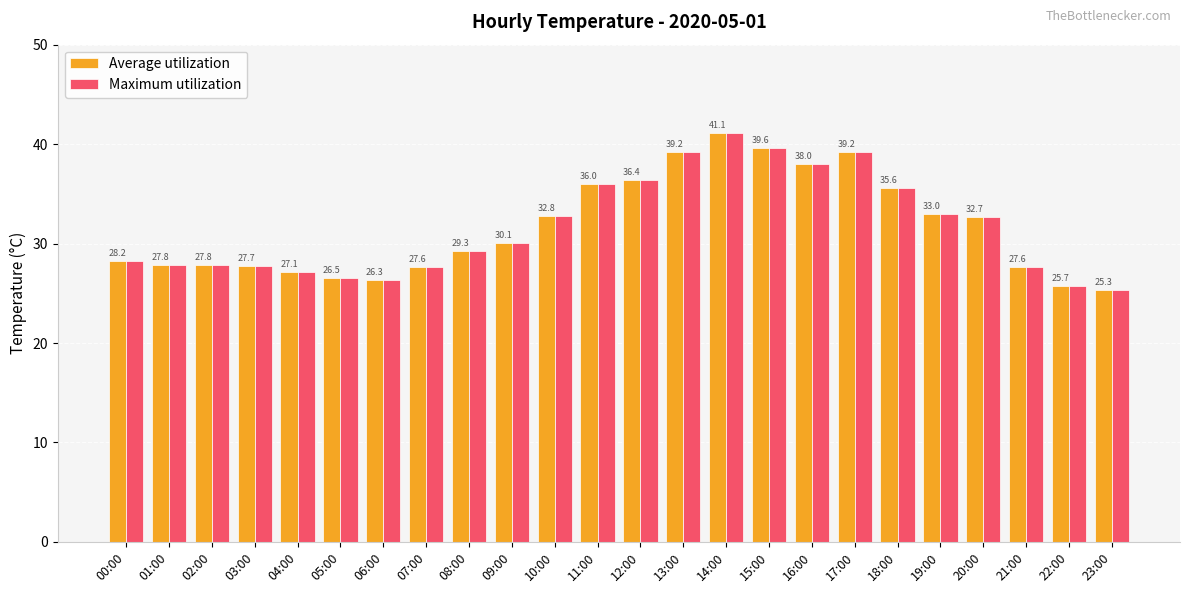

What is the average value of the Average utilization series?

31.7